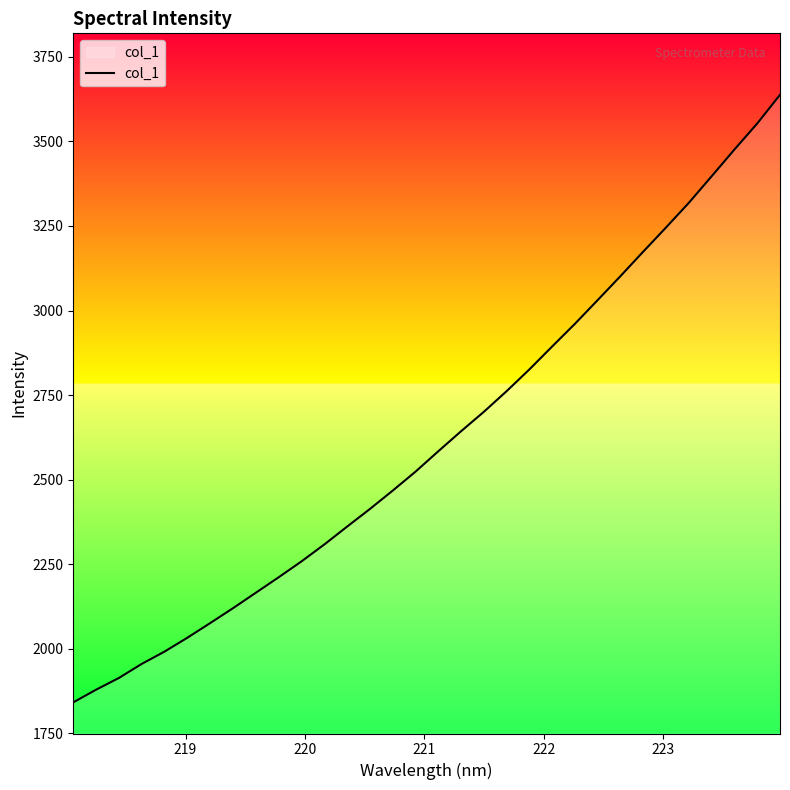

What is the difference between the maximum and minimum values?

1796.0